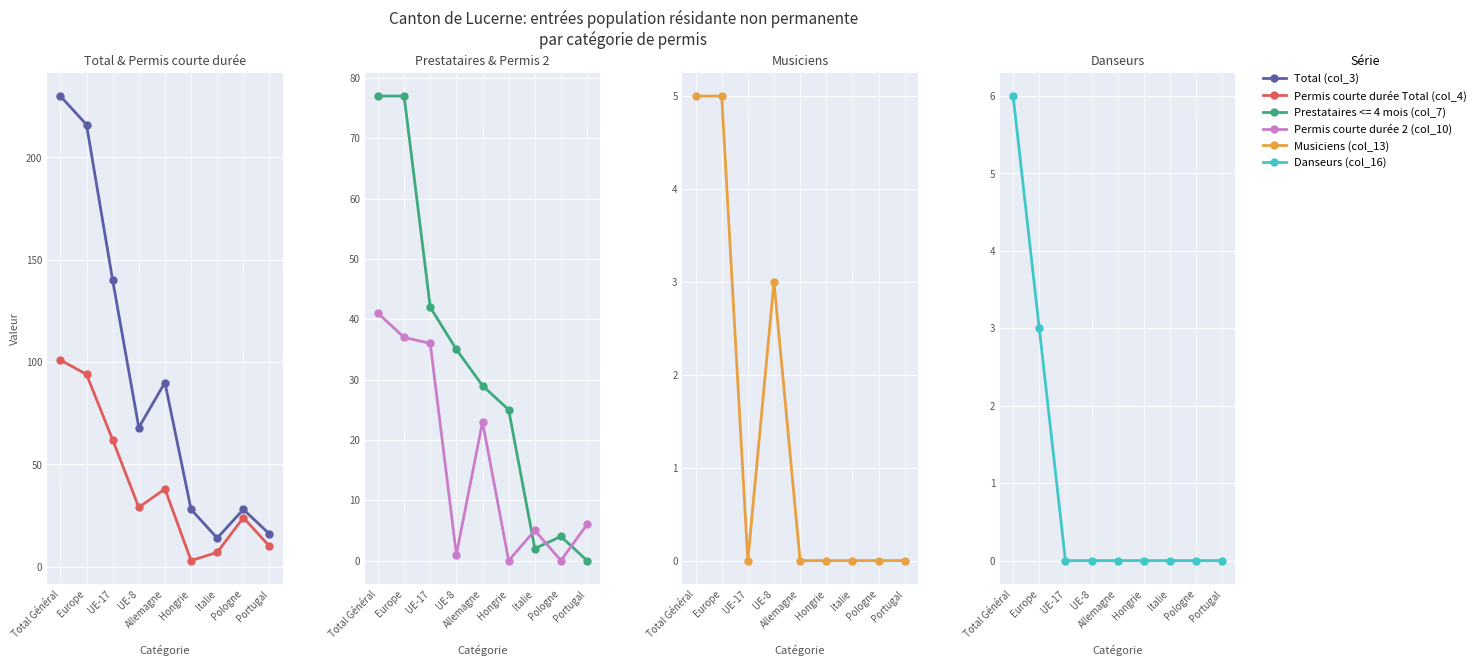

True or false: Total (col_3) and Danseurs (col_16) intersect in this chart.

False